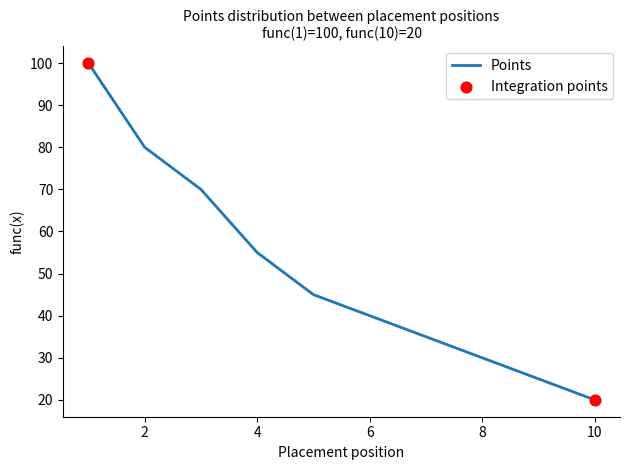

What is the smallest value displayed?

20